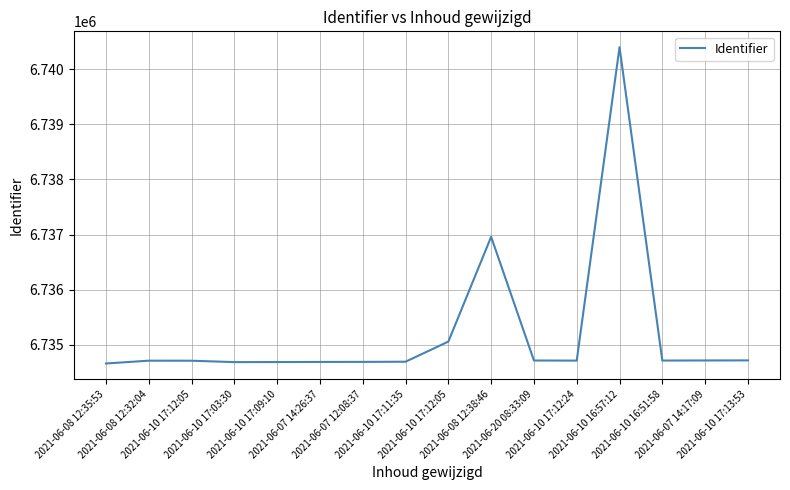

Is this an area chart (filled region under the line)?

No